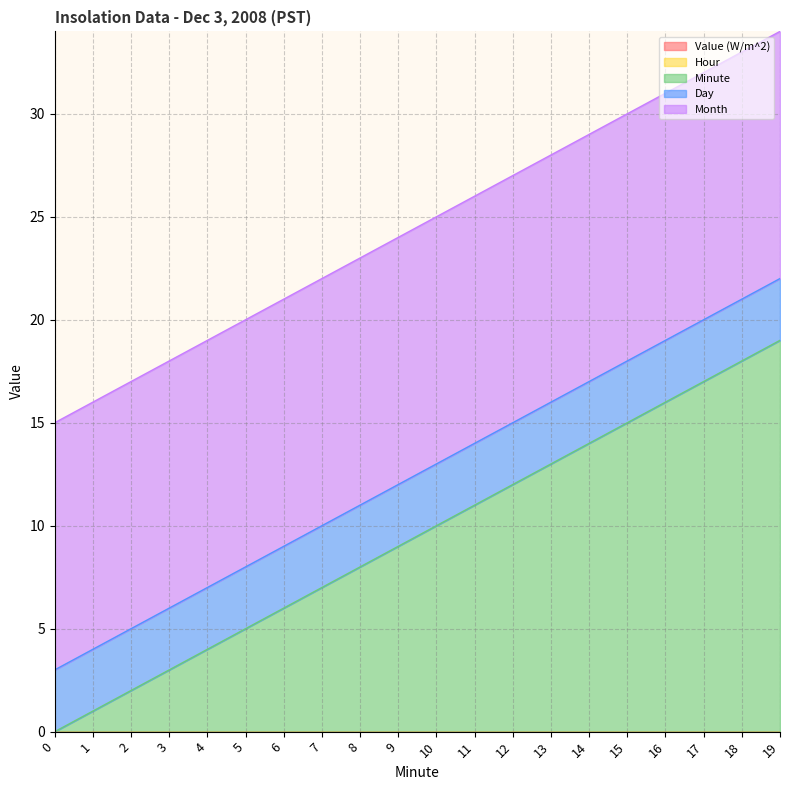

Is it true that Minute equals 8 at 8?

True